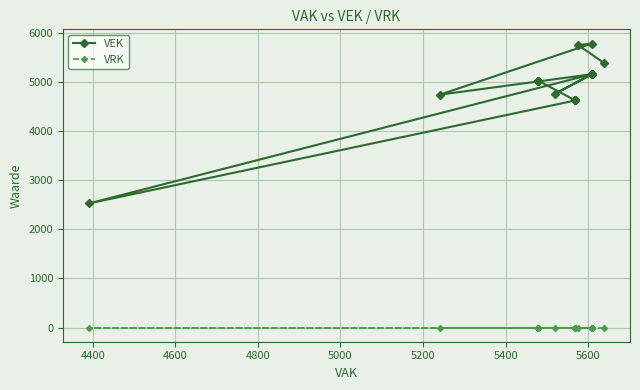

What is the value of the VEK point at the 8th from the left?

4754